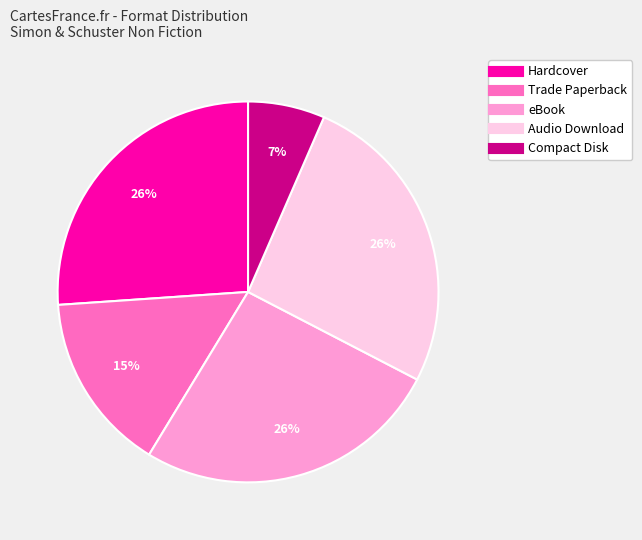

Which slice is the smallest?

Compact Disk